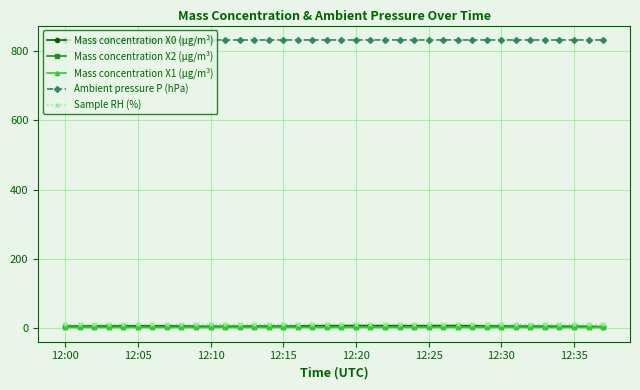

True or false: Mass concentration X0 (μg/m³) has more than 0 points higher than both neighbors.

True